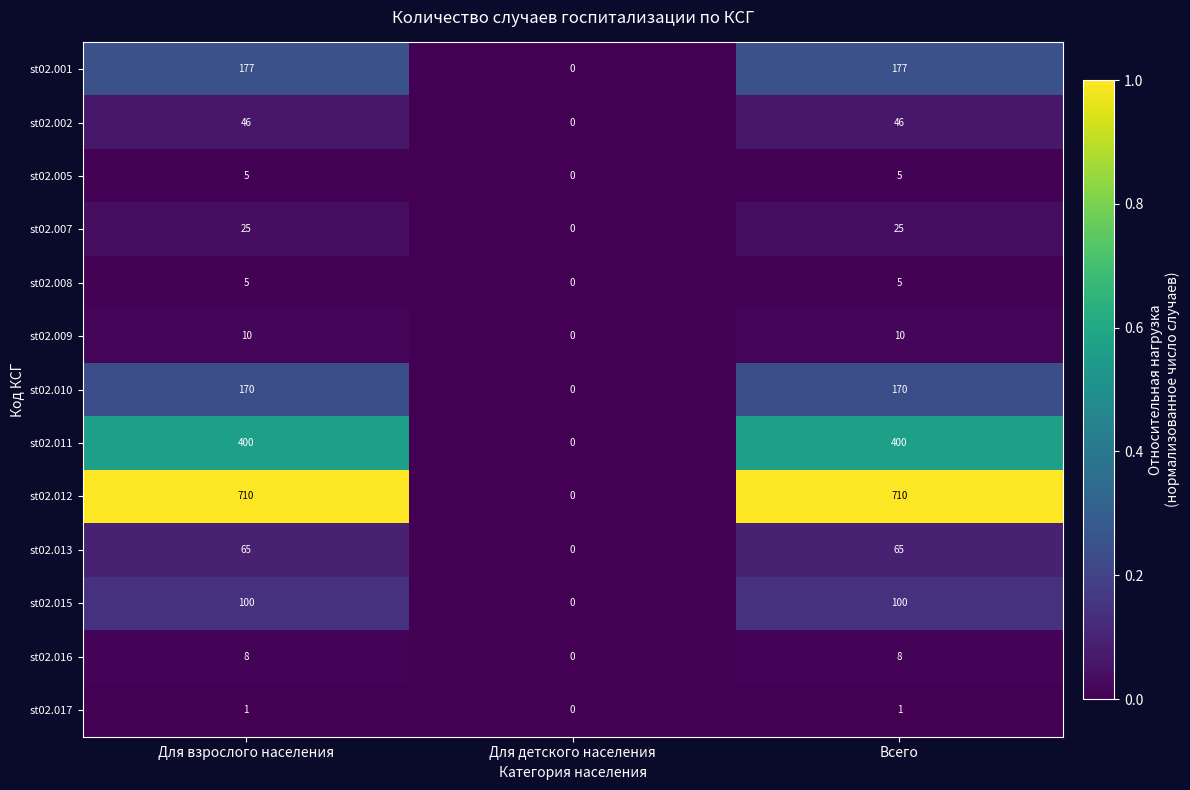

What is the total value across all series at Для взрослого населения?

1722